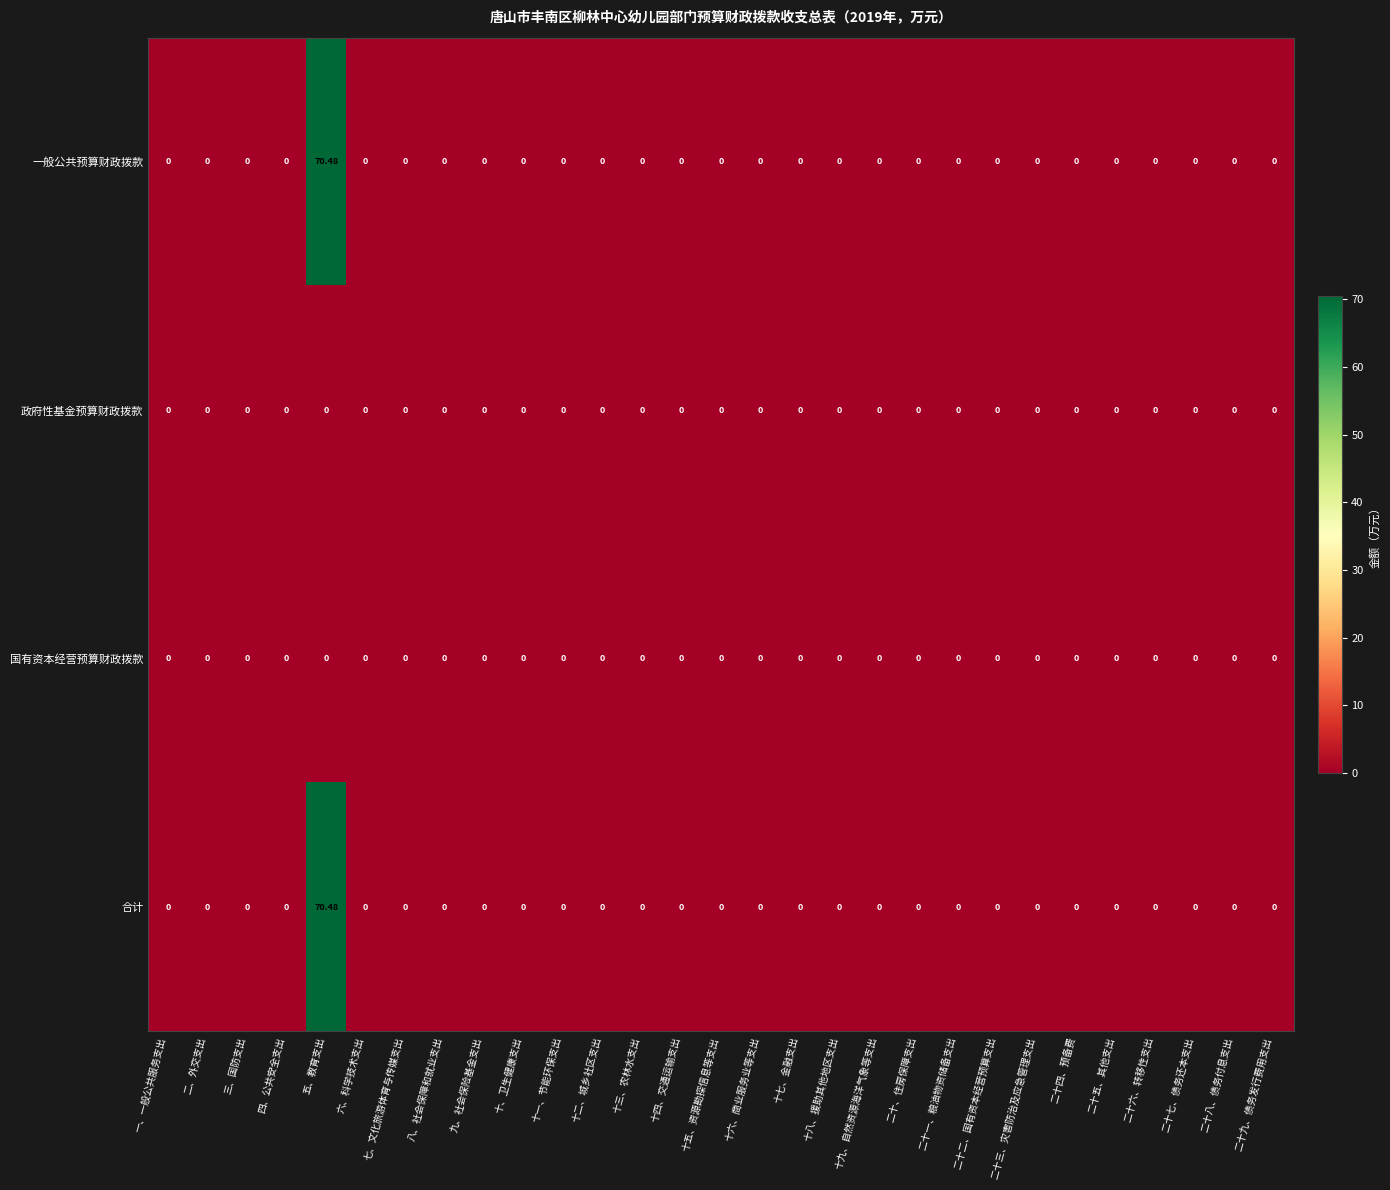

At which category is the sum across all series the highest?

五、教育支出